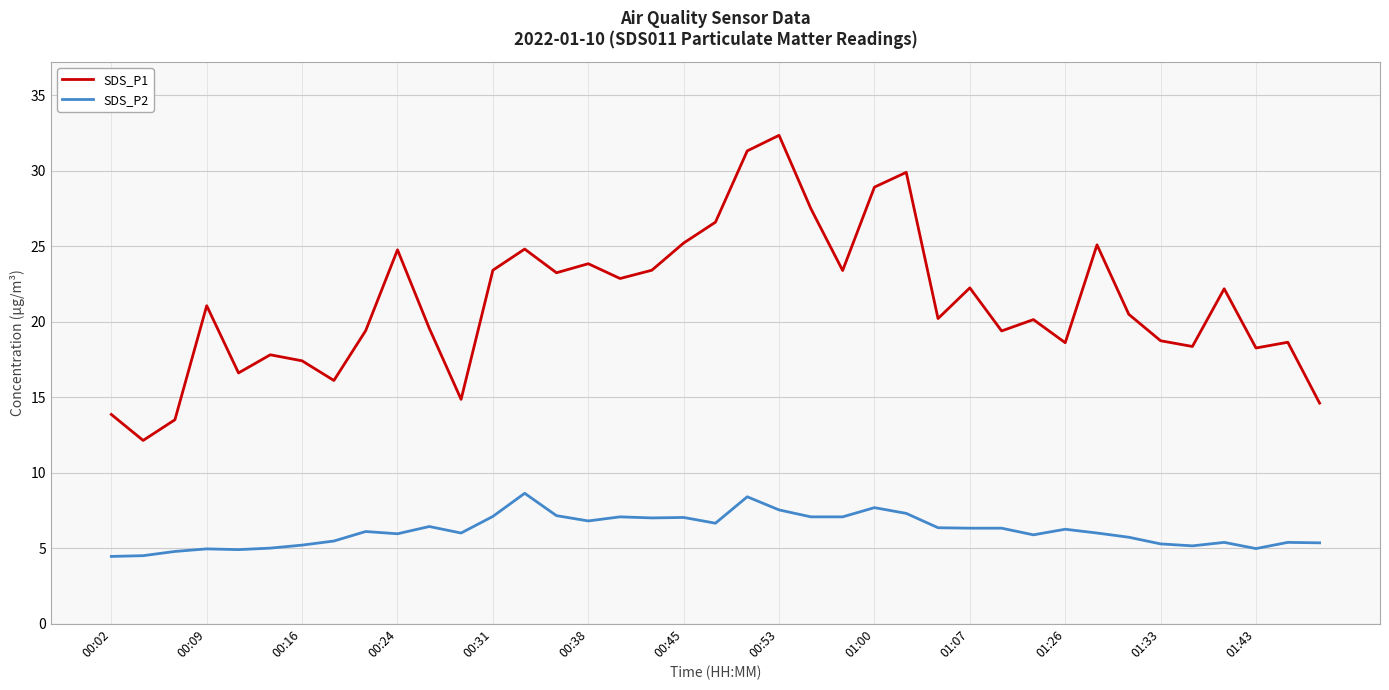

What is the minimum value for SDS_P1?

12.1